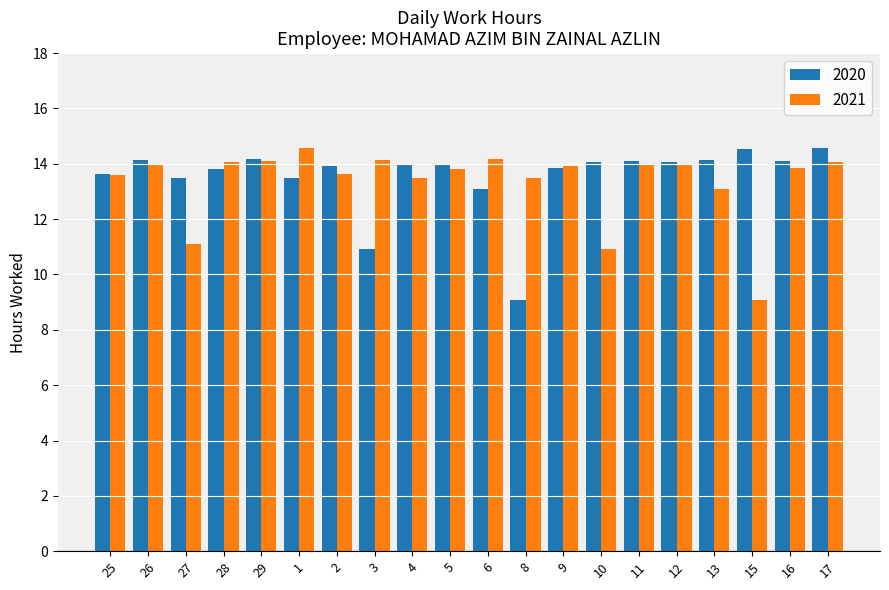

Which series changed the most between 26 and 5?

2020